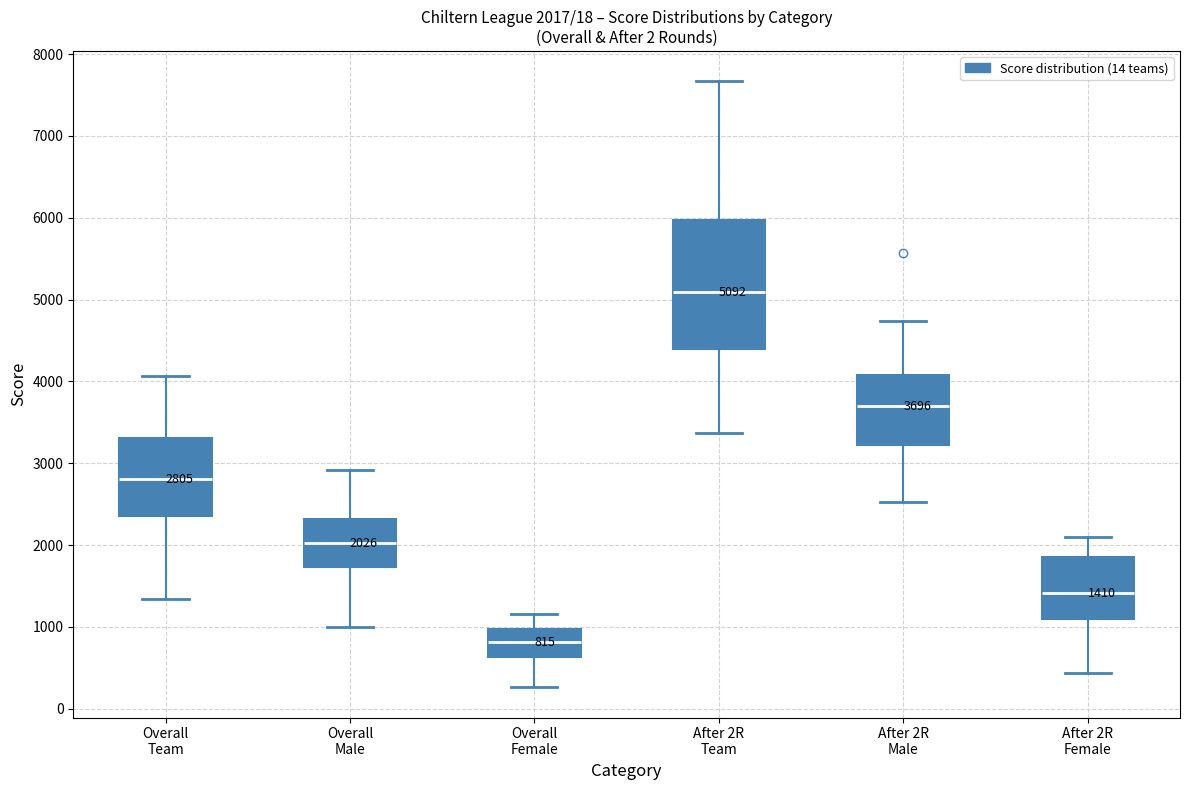

Which box is the tallest, from its lower edge to its upper edge?

After 2R Team